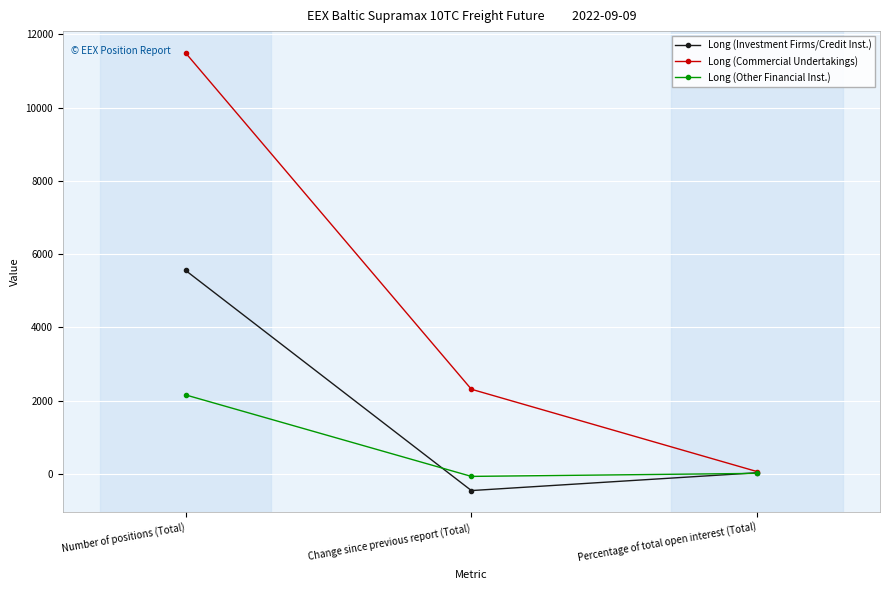

Which category has the lowest value in the Long (Investment Firms/Credit Inst.) series?

Change since previous report (Total)